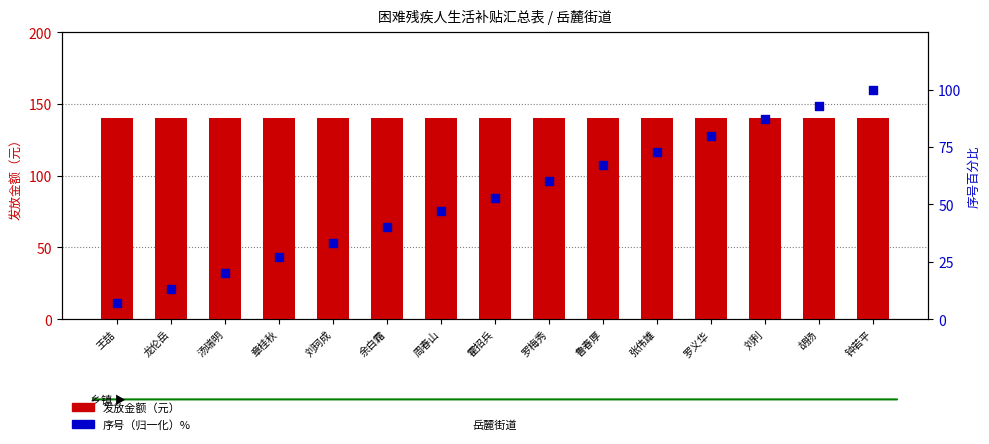

Is the value of 序号（归一化）% at 胡扬 greater than the value of 发放金额（元） at 张伟雄?

No